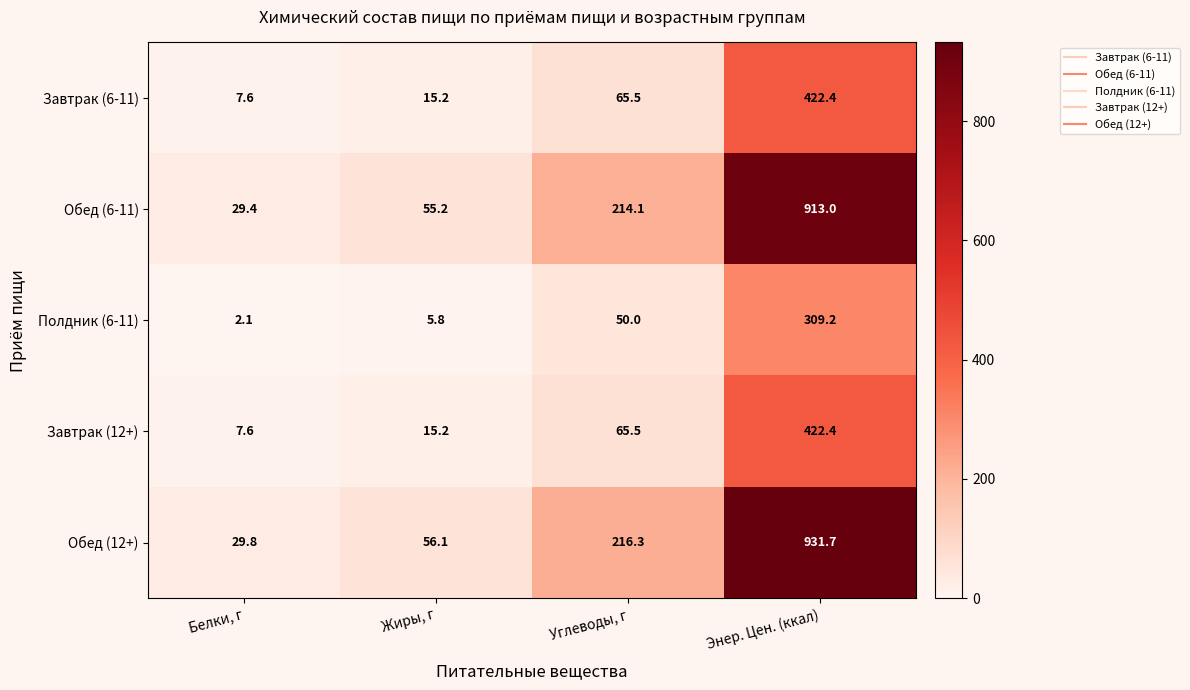

How many data points in Завтрак (6-11) are above 65?

2